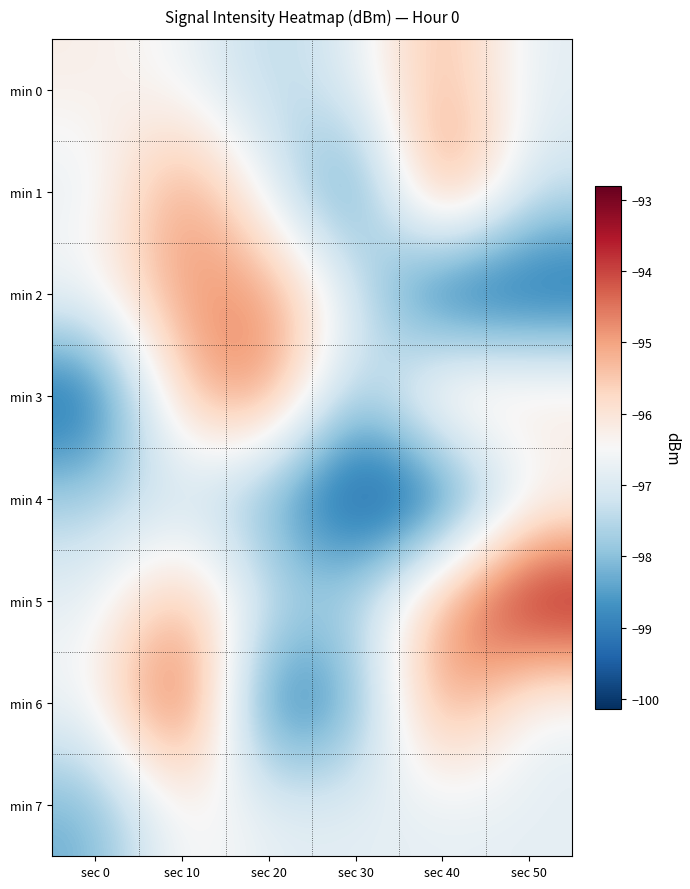

Which category has the lowest value across all series?

sec 40